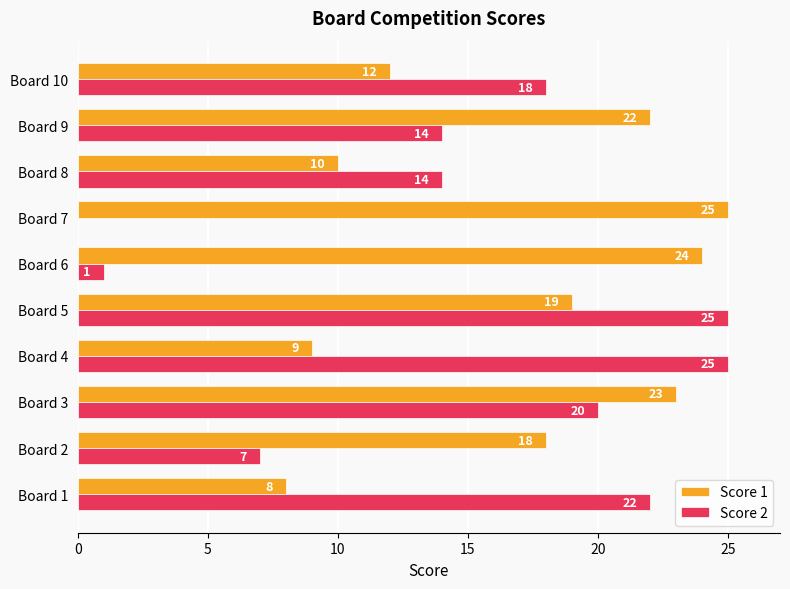

What are all the series names shown in the legend?

Score 1, Score 2